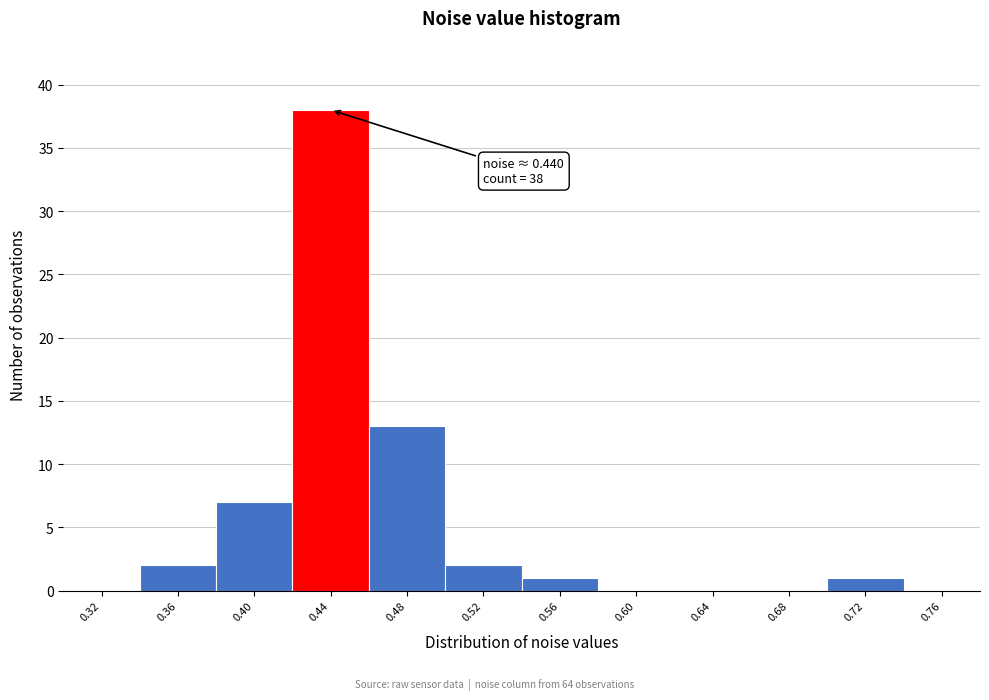

Over which range of the x-axis is the bar tallest?

0.42 to 0.46